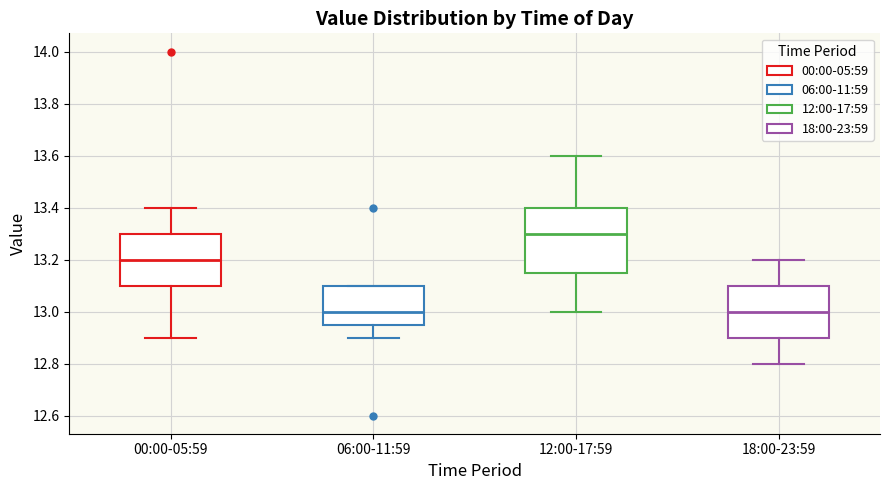

Reading left to right, transcribe this box plot: for each box, give where its median line is, the range the box spans, and where its two whiskers end, as read against the y-axis. The values are not printed on the chart, so give them approximately, as read against the axis.

00:00-05:59: median 13.20, box 13.10 to 13.30, whiskers 12.90 to 13.40
06:00-11:59: median 13.00, box 12.96 to 13.10, whiskers 12.90 to 13.10
12:00-17:59: median 13.30, box 13.16 to 13.40, whiskers 13.00 to 13.60
18:00-23:59: median 13.00, box 12.90 to 13.10, whiskers 12.80 to 13.20